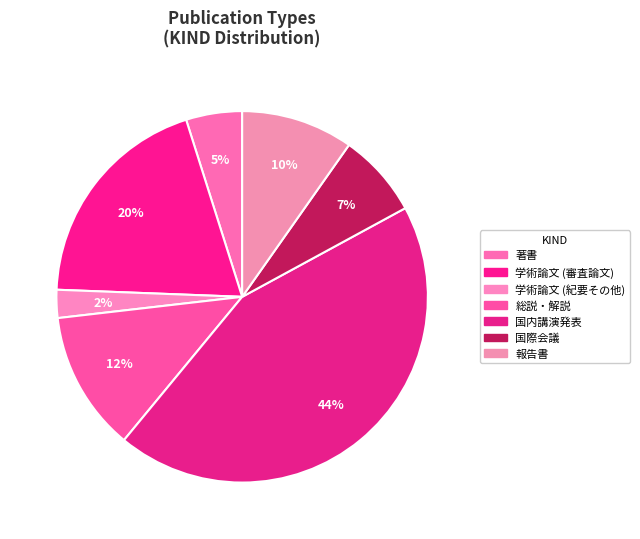

How much of the chart is everything except 国際会議?

92.7%